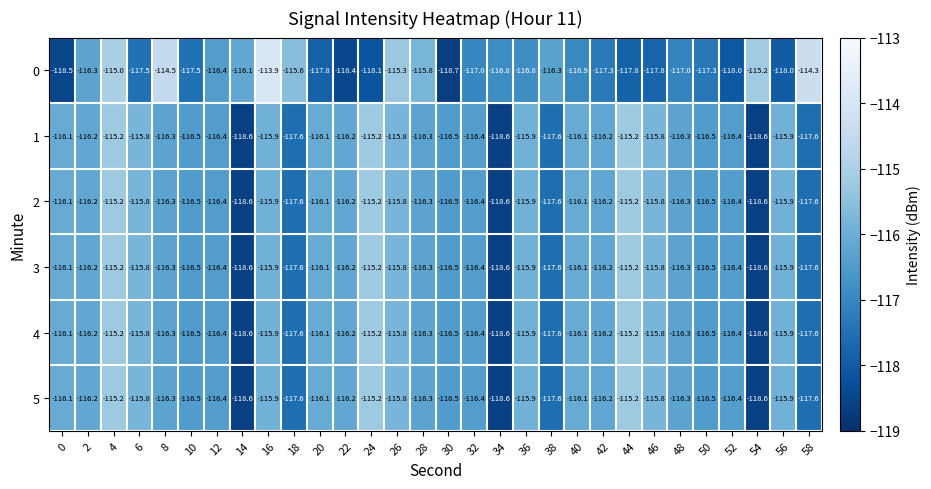

What is the minimum value shown in the chart?

-118.7